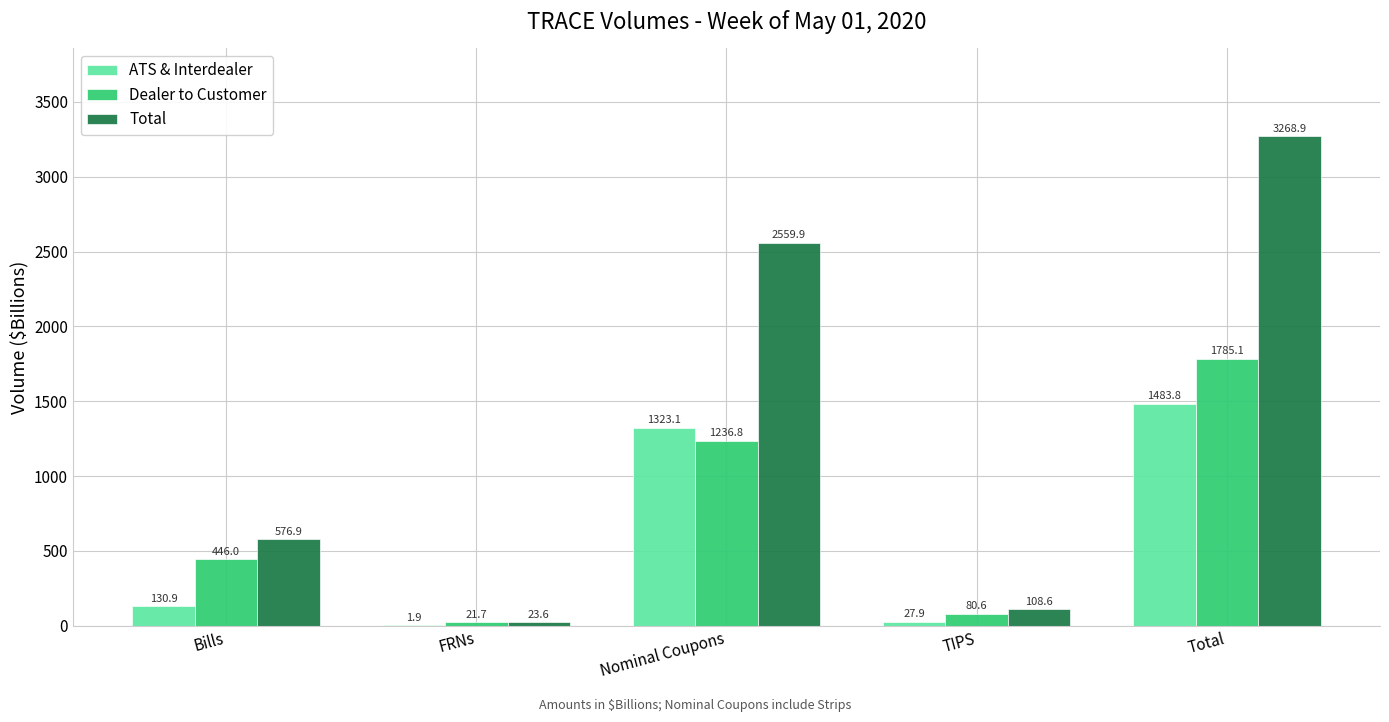

Where does the Total series first go above 576?

Bills